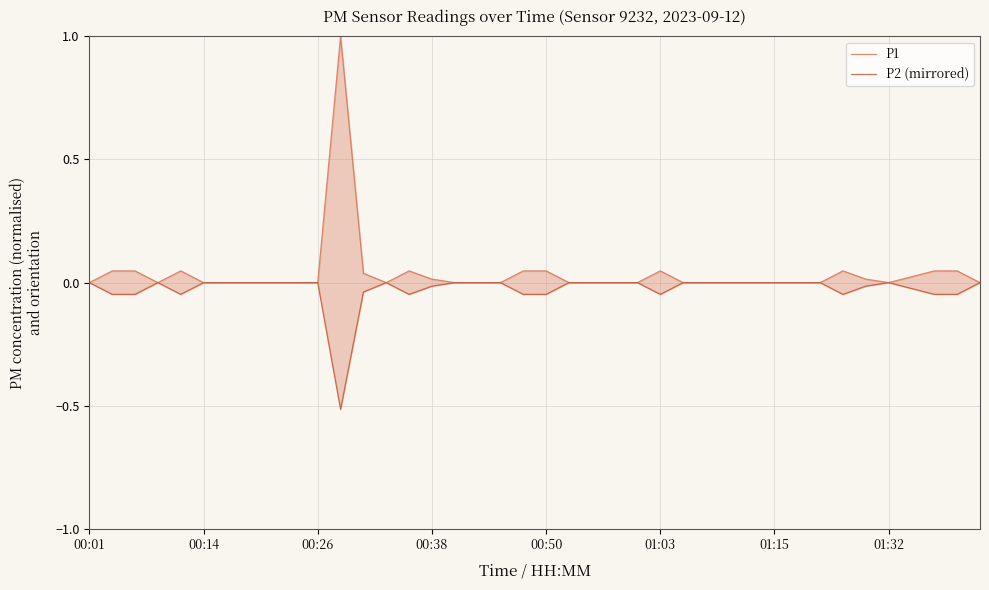

How many interior local peaks does the P2 (mirrored) series have?

3